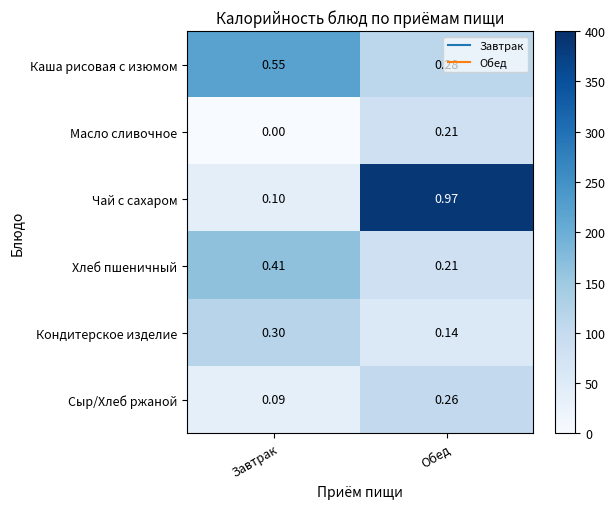

Which series changed the most between Завтрак and Обед?

Чай с сахаром